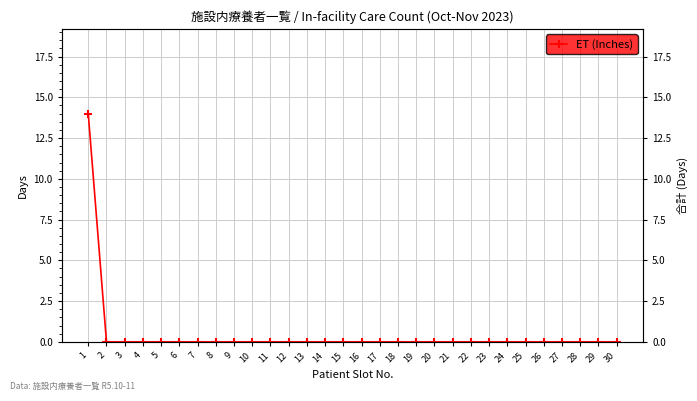

Which label corresponds to the smallest value in the chart?

2